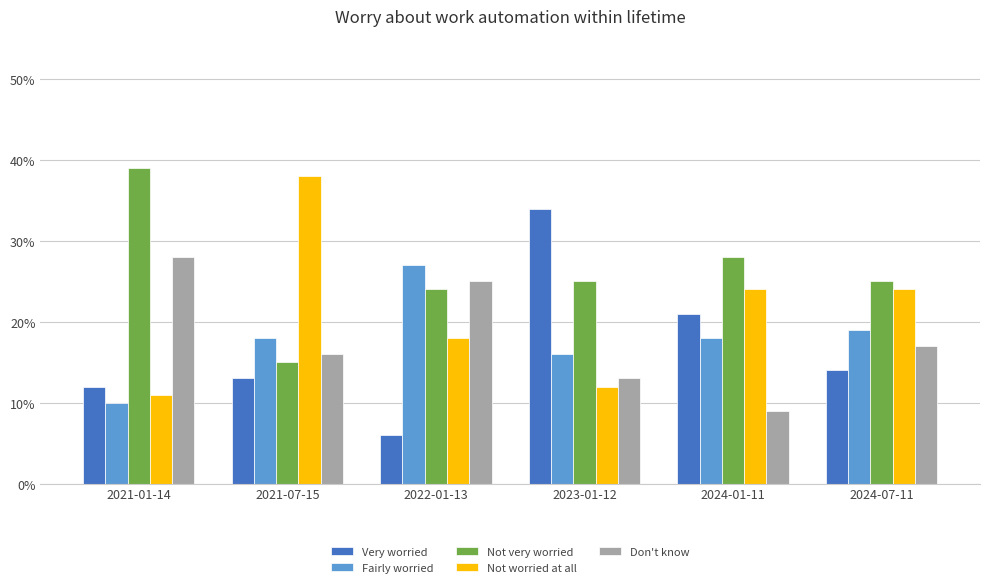

What is the average value of the Fairly worried series?

0.2